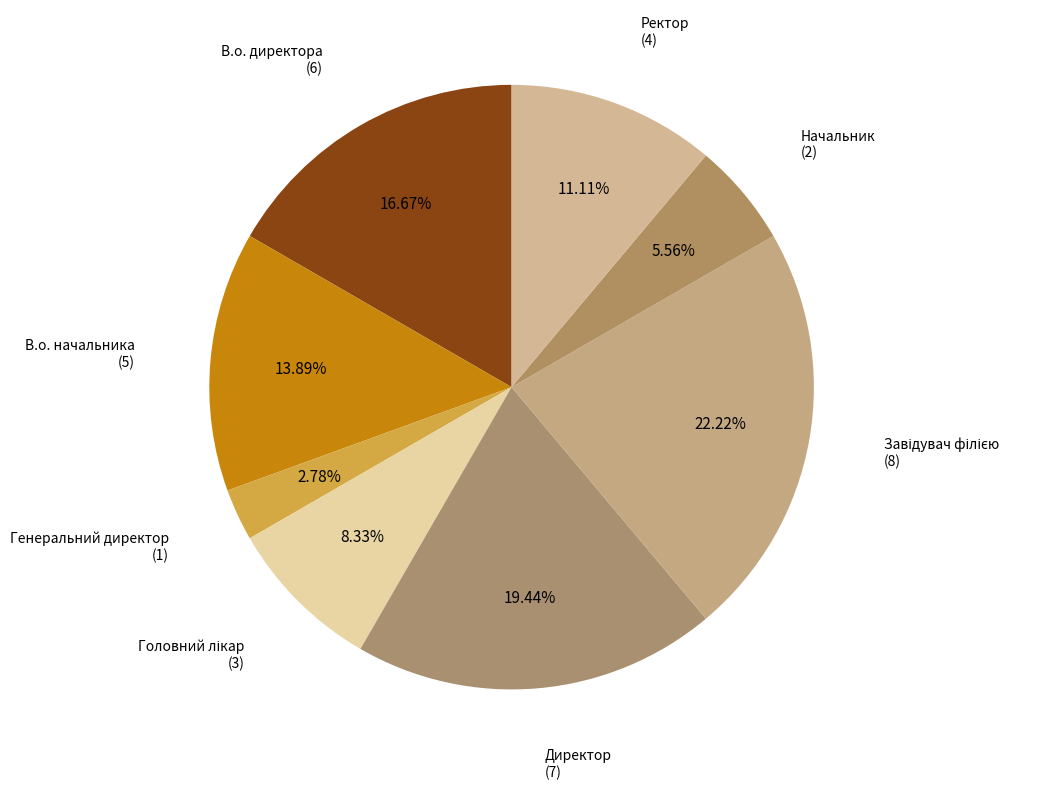

Rank the categories by value from lowest to highest.

Генеральний директор, Начальник, Головний лікар, Ректор, В.о. начальника, В.о. директора, Директор, Завідувач філією